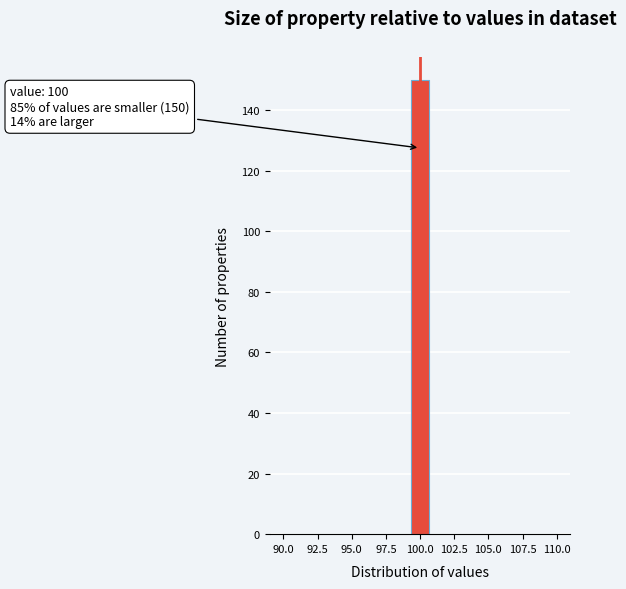

Read against the x-axis, roughly where is the centre of the tallest bar?

100.0